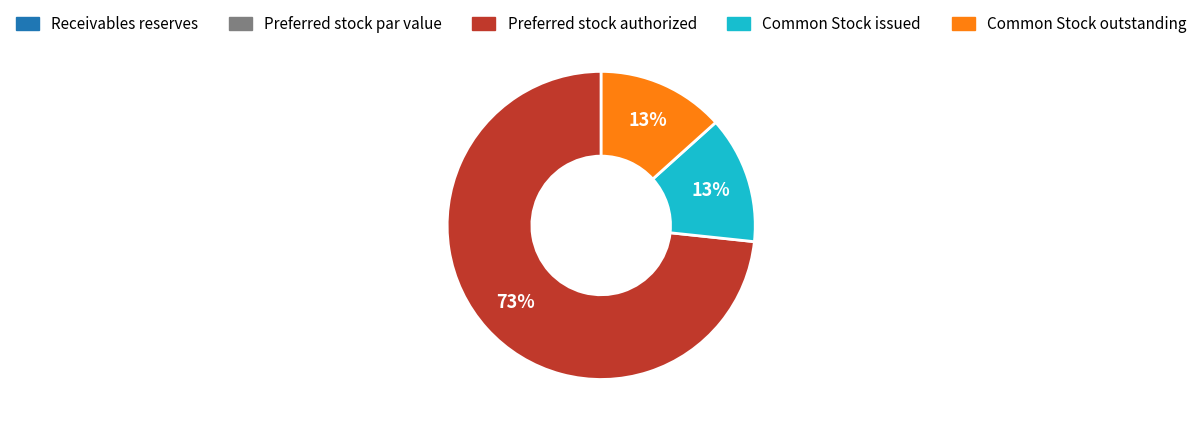

Is there a majority slice in this chart?

Yes